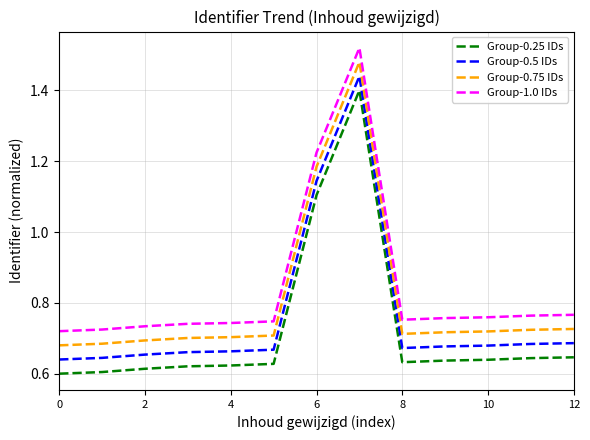

True or false: Group-1.0 IDs and Group-0.5 IDs cross at least once.

False